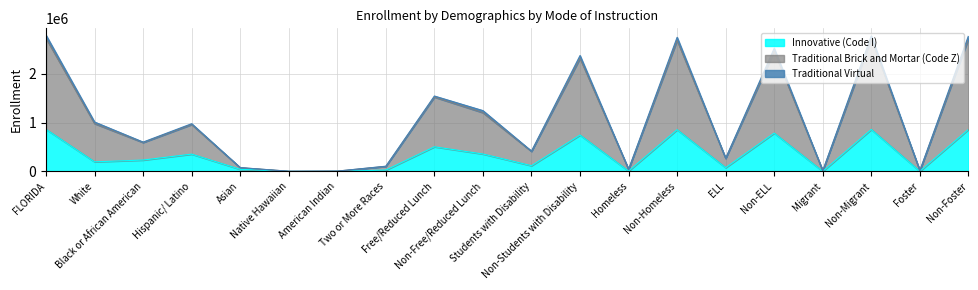

At how many categories does at least one series exceed 2313766?

6